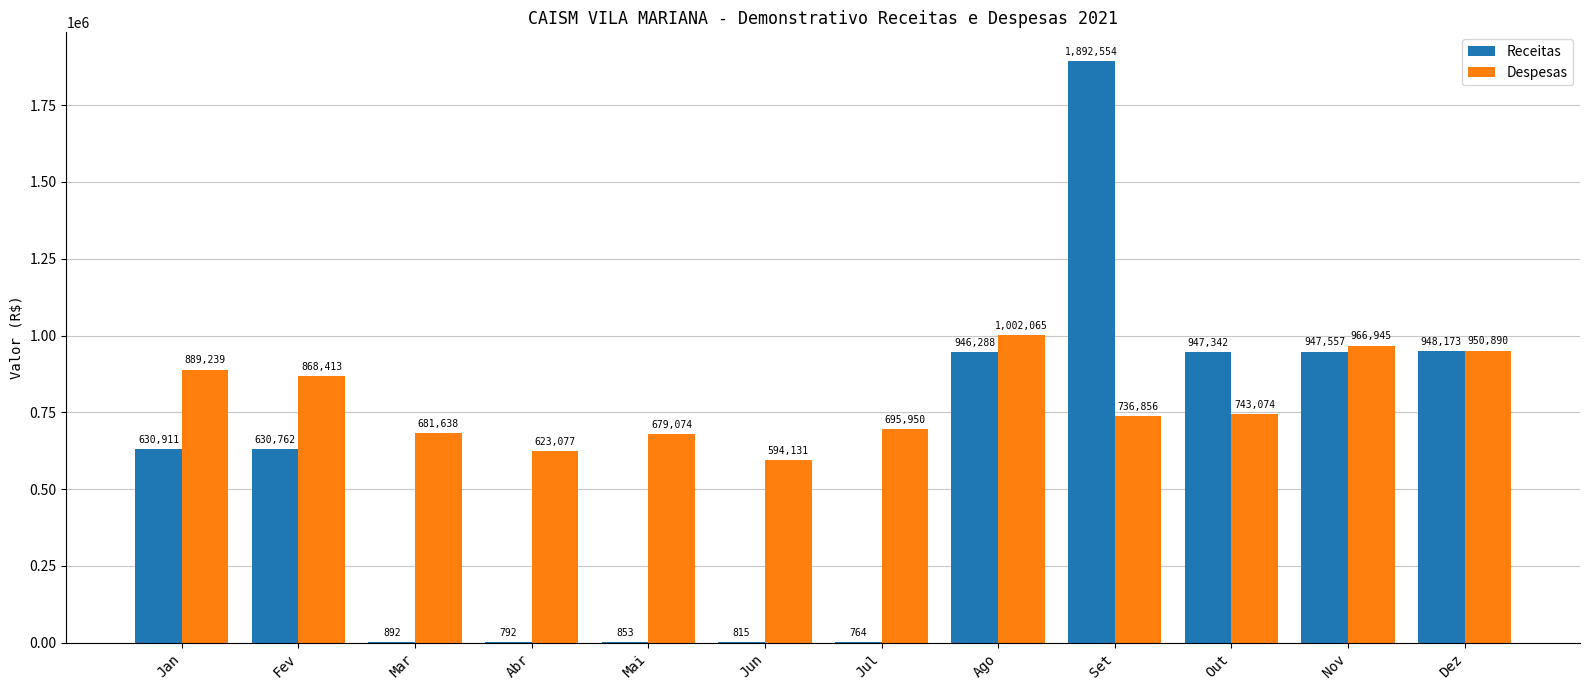

Is it true that Receitas equals 1892554.0 at Set?

True